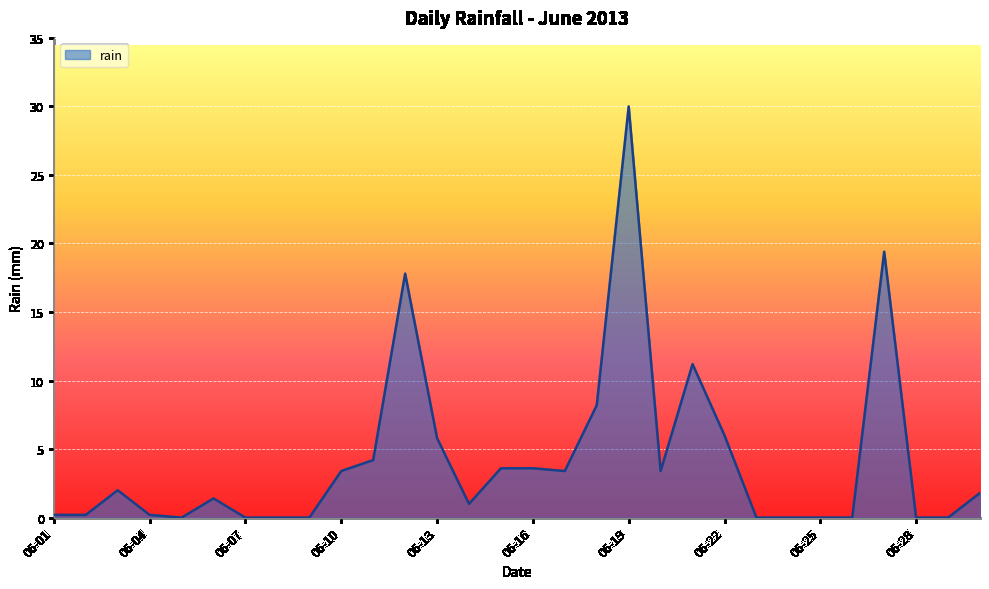

Does the chart have visible grid lines?

Yes